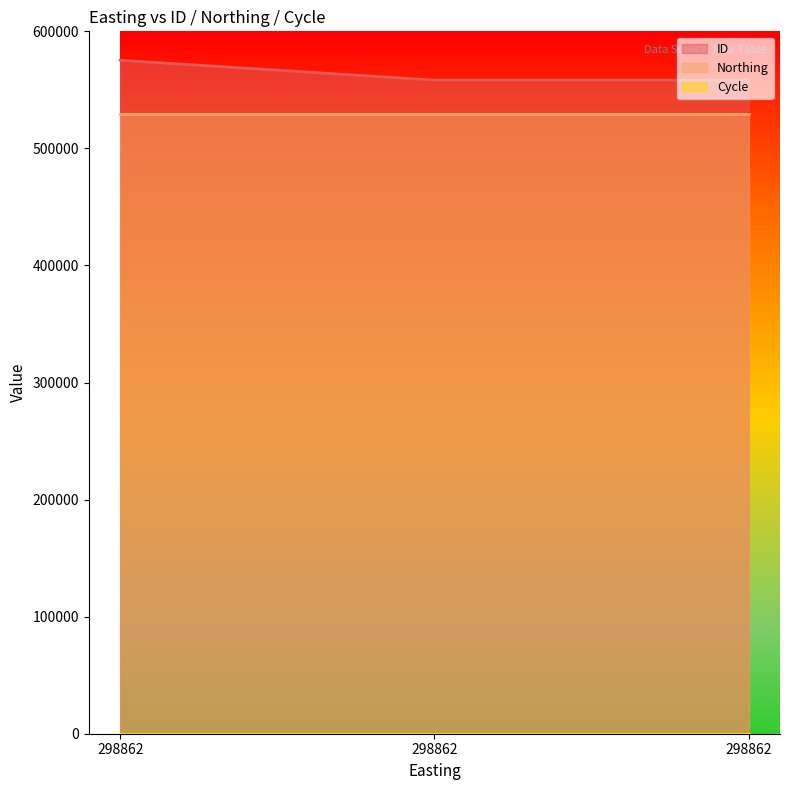

True or false: Northing has a value of 945020 at 298862.

False